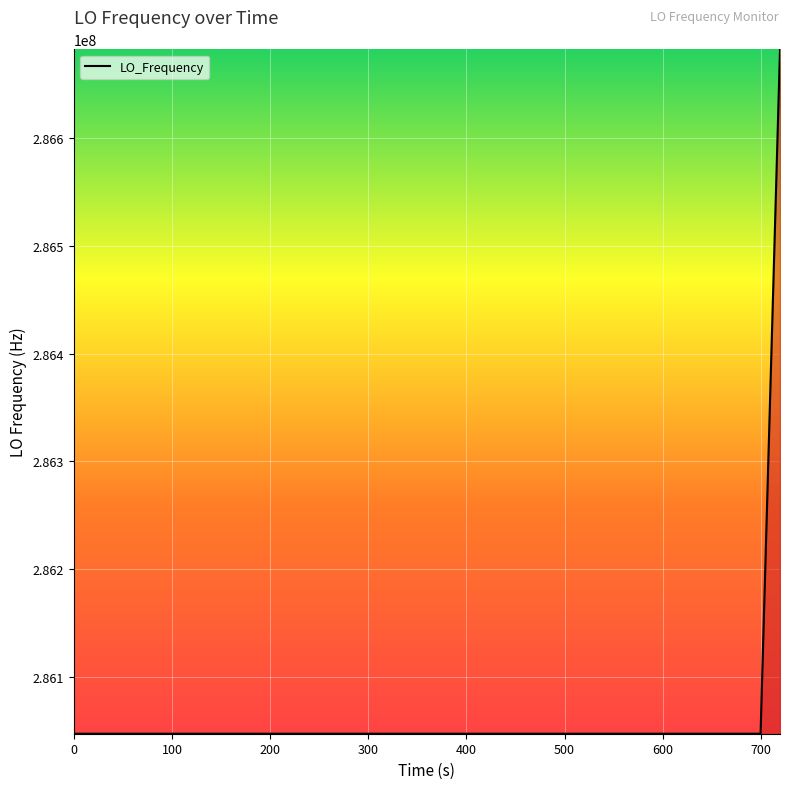

What is the greatest value displayed?

286682704.0